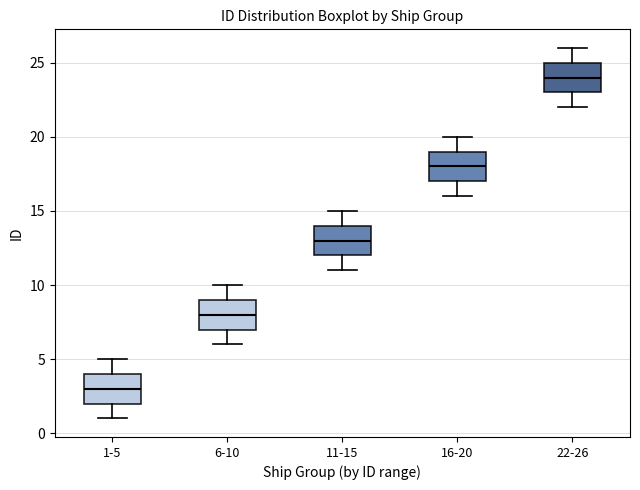

Which box's median line is the lowest?

1-5